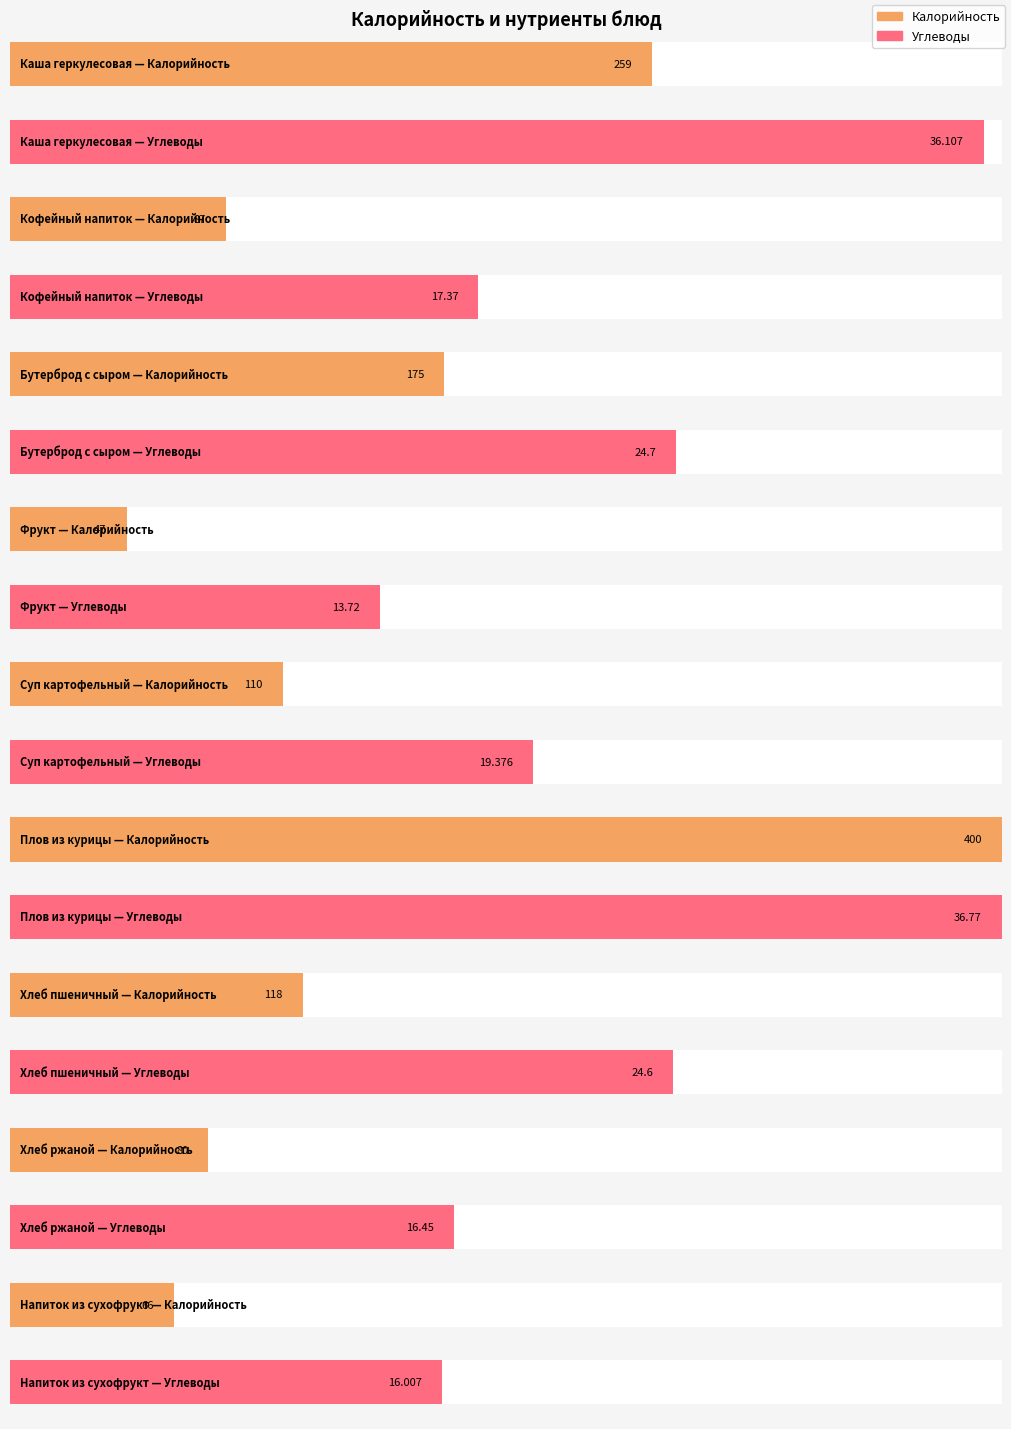

The Жиры series shows 12.1 at Плов из курицы. True or false?

False